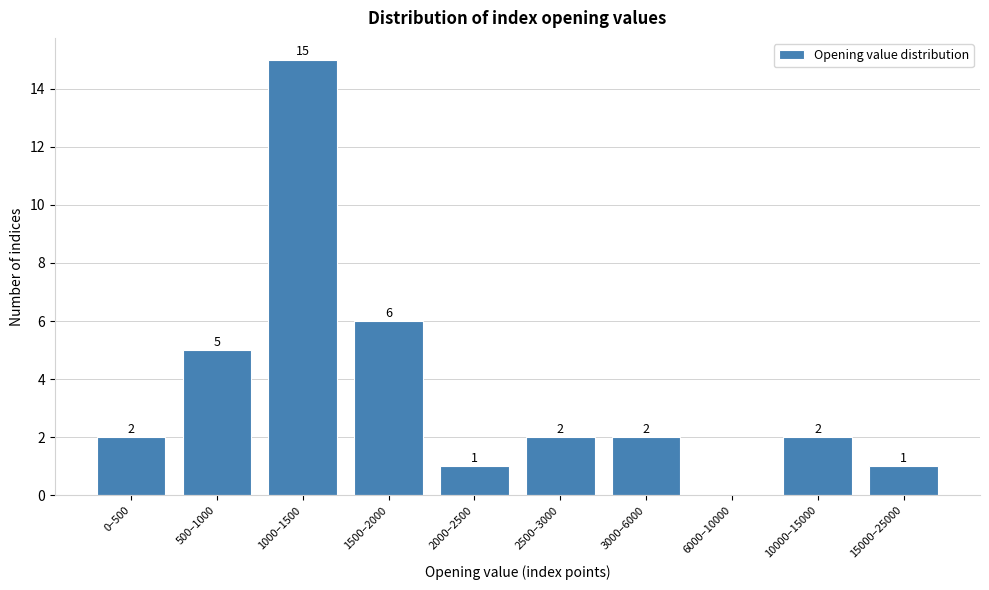

Reading left to right, transcribe all the data shown in this chart.

0–500=2	500–1000=5	1000–1500=15	1500–2000=6	2000–2500=1	2500–3000=2	3000–6000=2	6000–10000=0	10000–15000=2	15000–25000=1